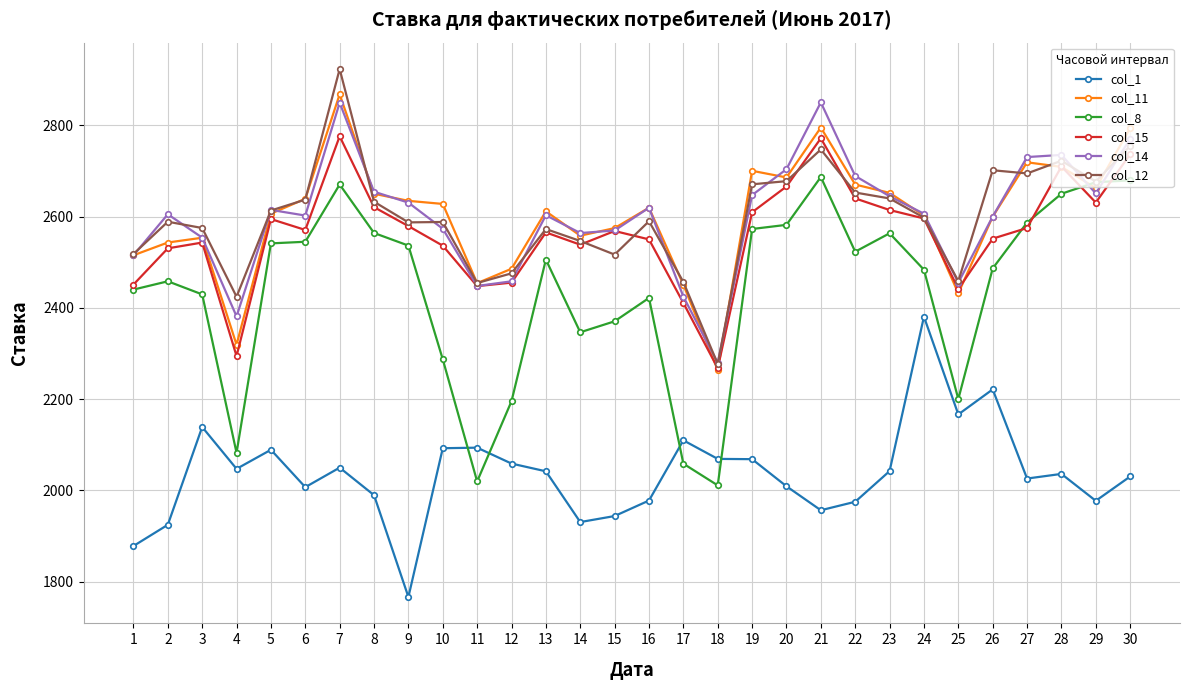

Rank the series by their maximum value, from highest to lowest.

col_12, col_11, col_14, col_15, col_8, col_1